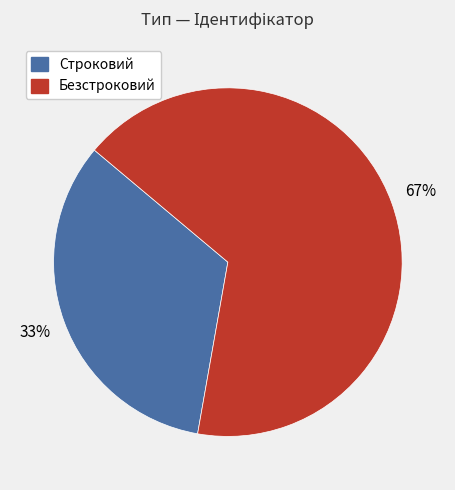

To the nearest percent, what is the combined percentage of Безстроковий and Строковий?

100%